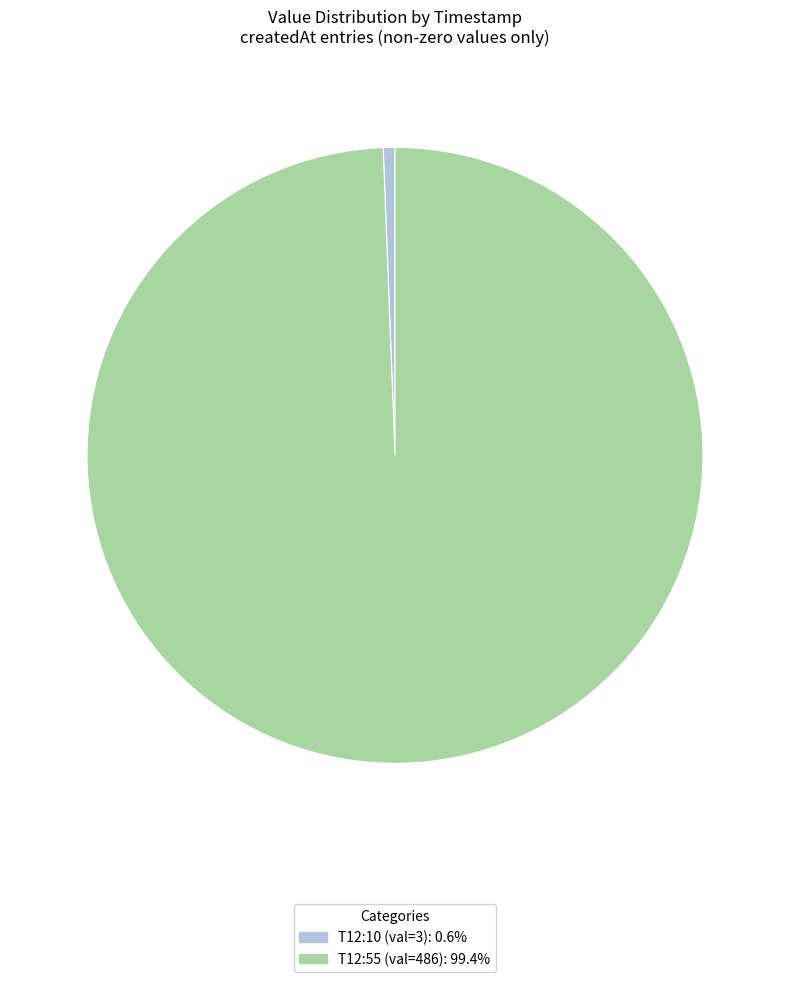

How many slices are in this pie chart?

2